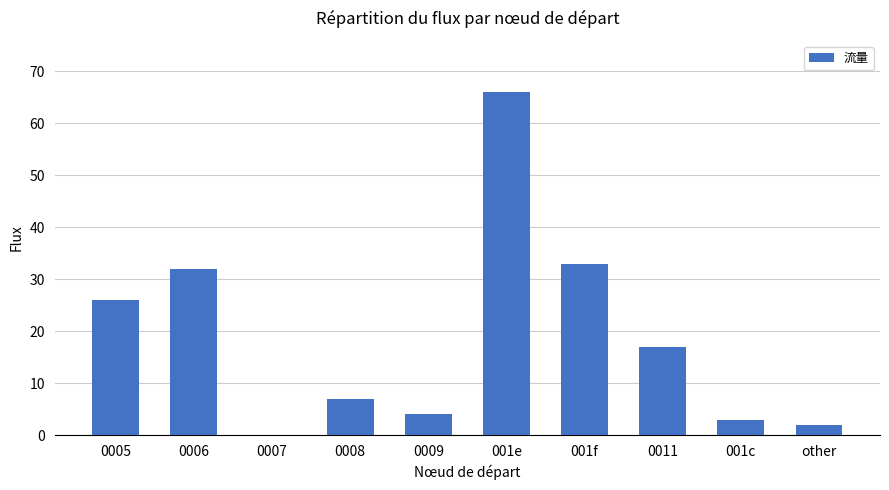

Reading right to left, what are all the values shown in this chart?

2	3	17	33	66	4	7	0	32	26